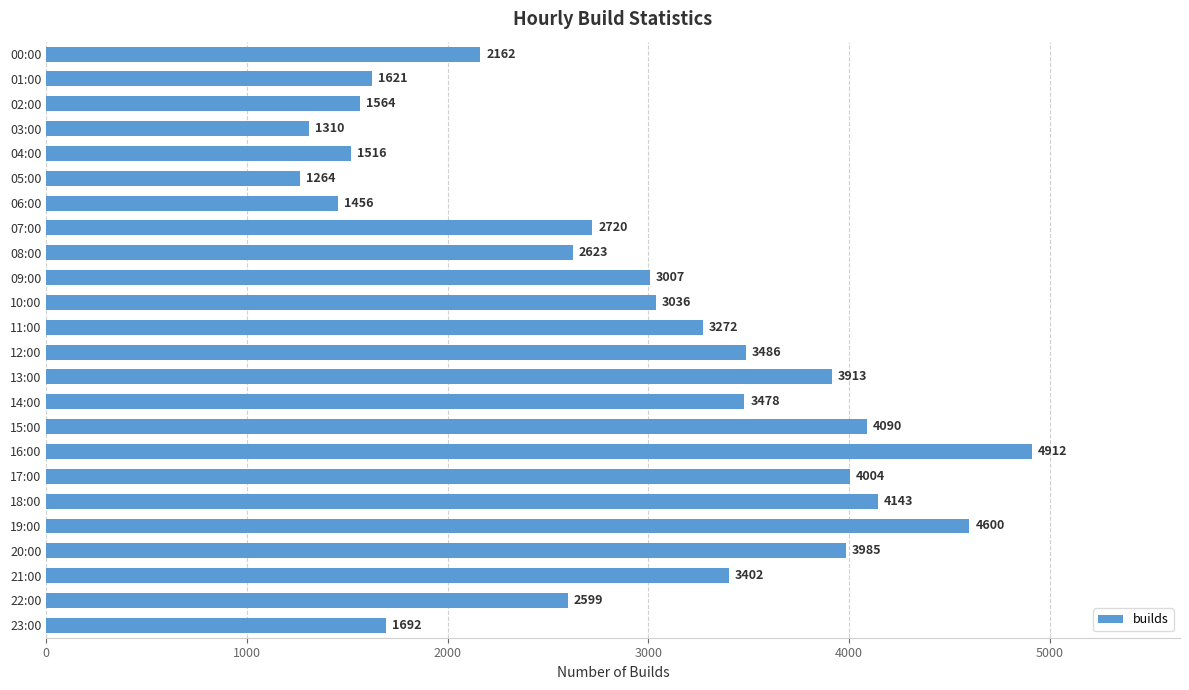

Does the chart contain stacked bars?

No